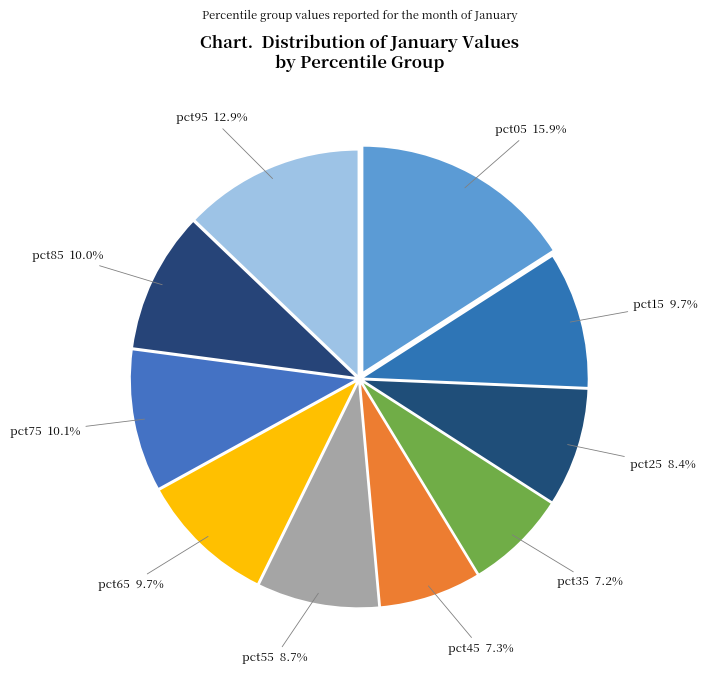

True or false: pct15 accounts for 20% of the total.

False